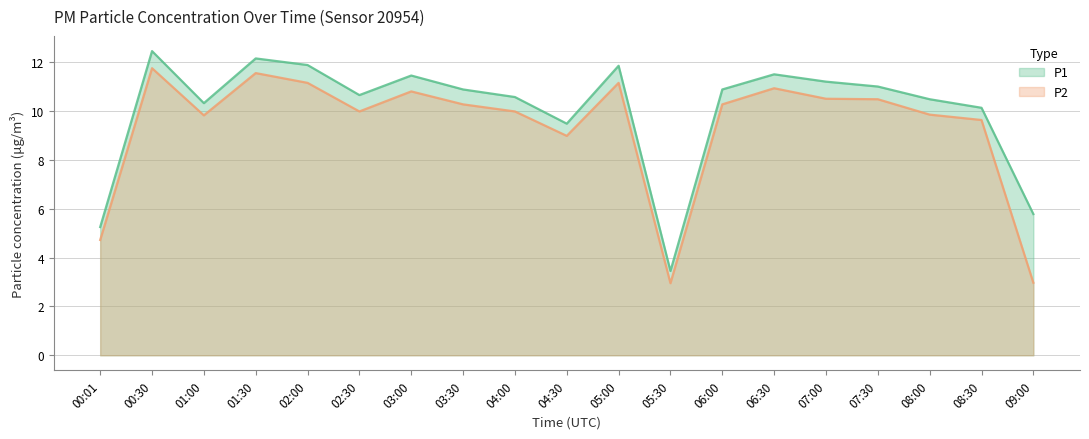

Which series has the widest spread of values?

P1